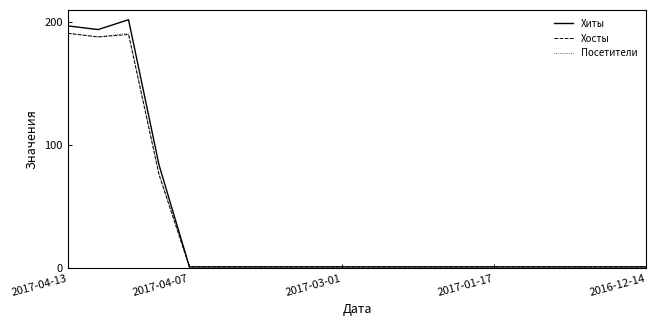

What is the average value of the Хиты series?

35